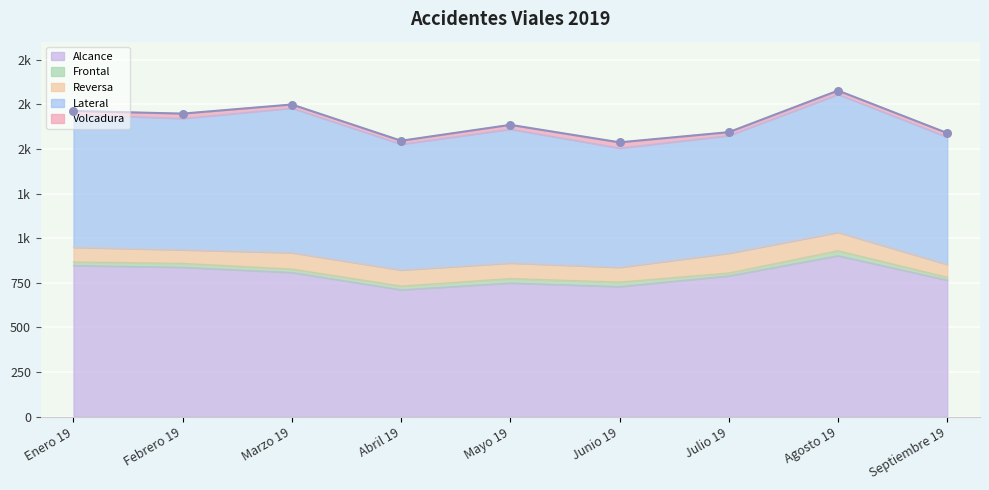

Is the value of Reversa at Febrero 19 greater than the value of Frontal at Marzo 19?

Yes